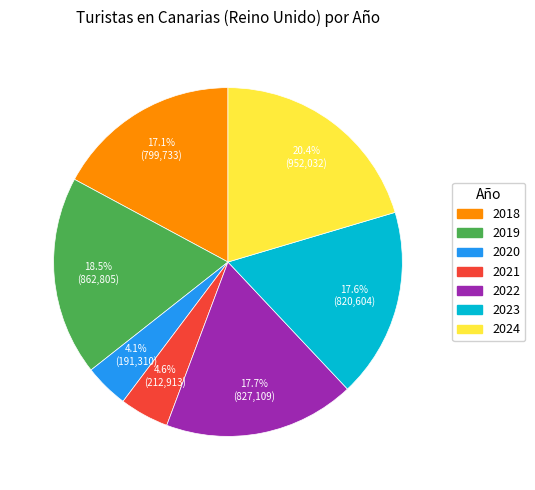

How many slices are in this pie chart?

7